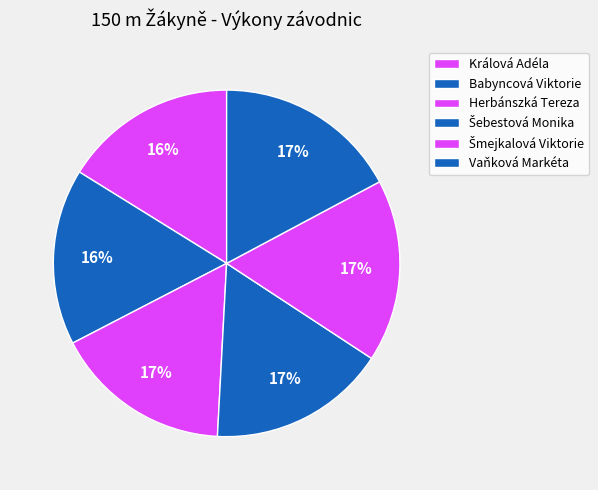

To the nearest percent, what portion does Králová Adéla represent?

16%